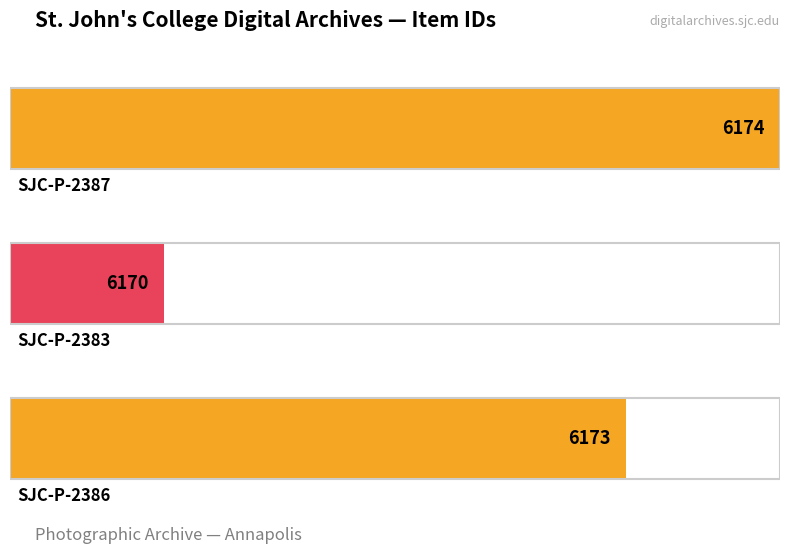

Rank the categories by value from lowest to highest.

SJC-P-2383, SJC-P-2386, SJC-P-2387